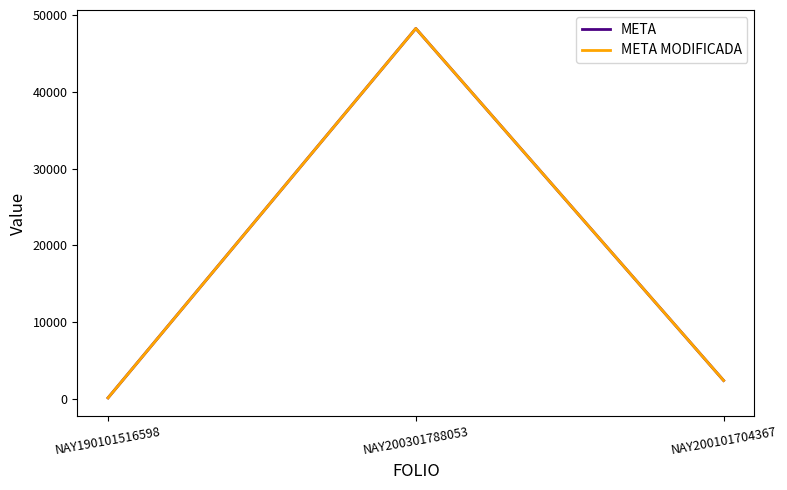

Reading left to right, list all the values displayed in this chart.

META: NAY190101516598=100	NAY200301788053=48280	NAY200101704367=2365
META MODIFICADA: NAY190101516598=100	NAY200301788053=48280	NAY200101704367=2365